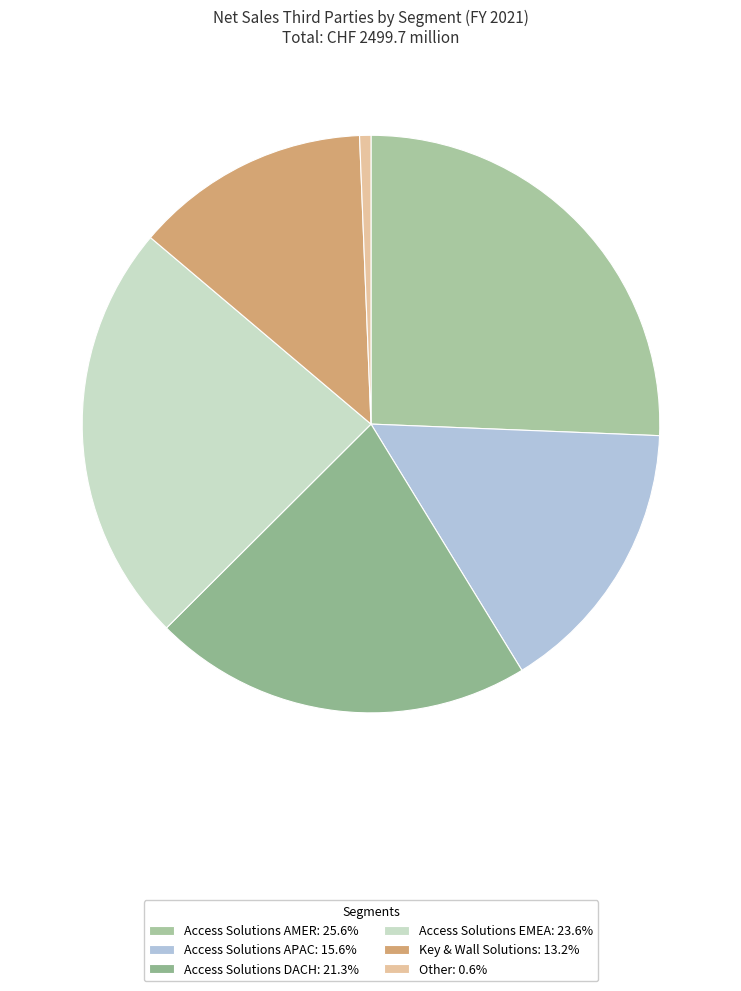

Between Access Solutions AMER and Access Solutions APAC, which is larger?

Access Solutions AMER